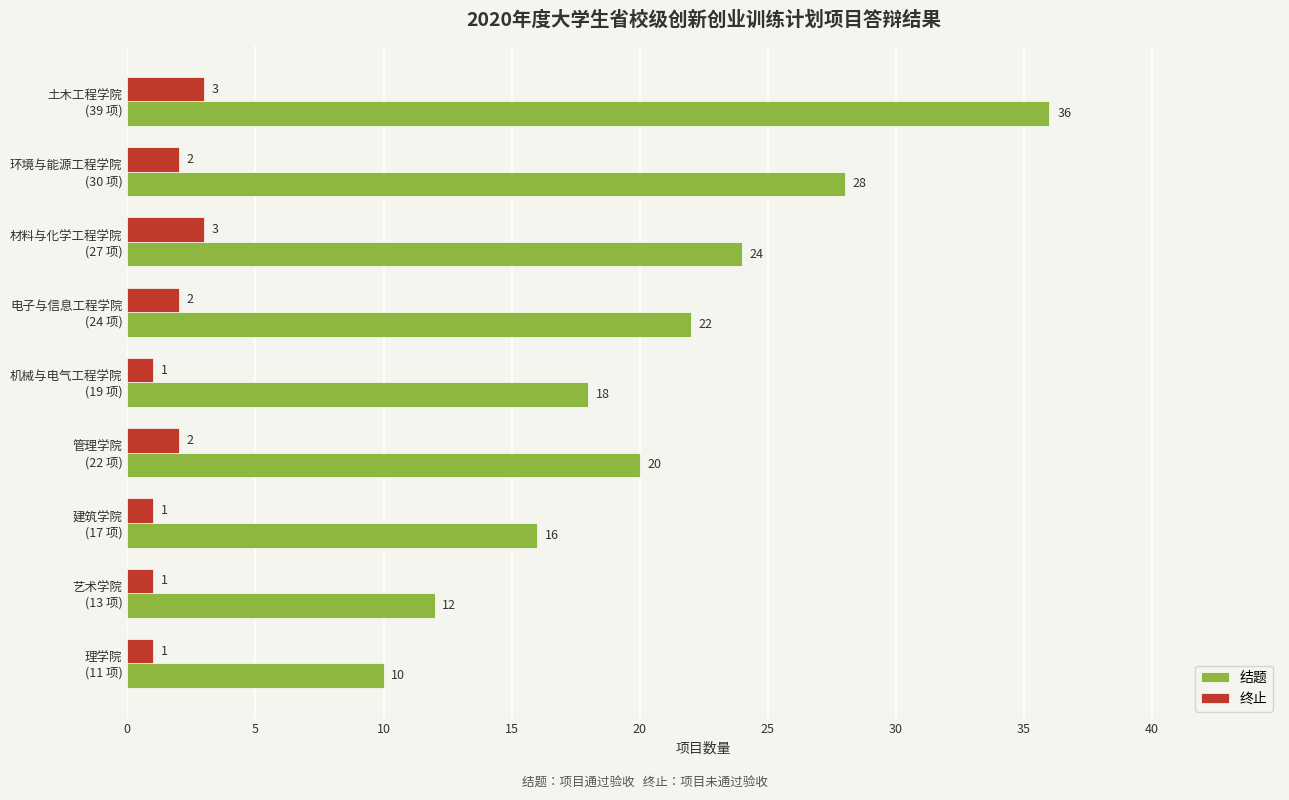

How many categories are shown in the chart?

9